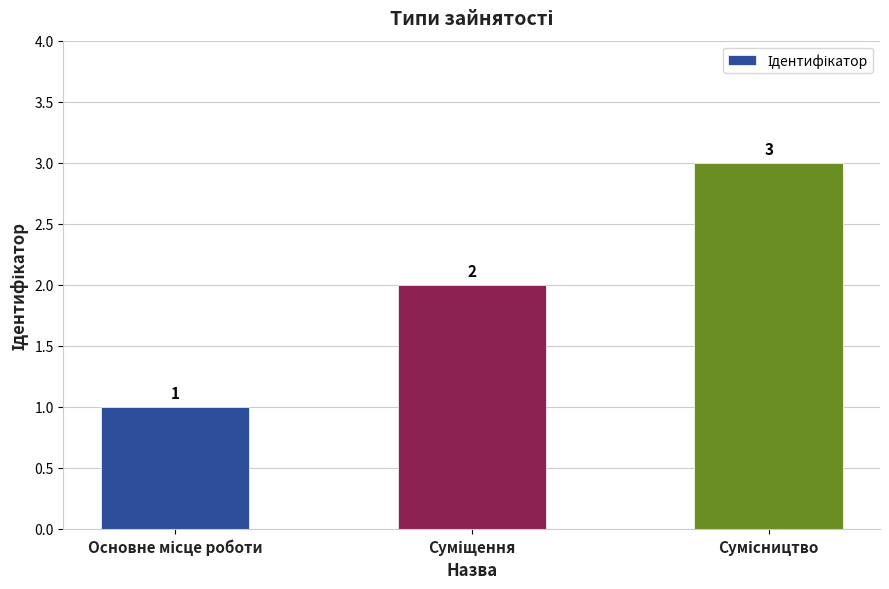

What is the value of the 1st bar from the left?

1